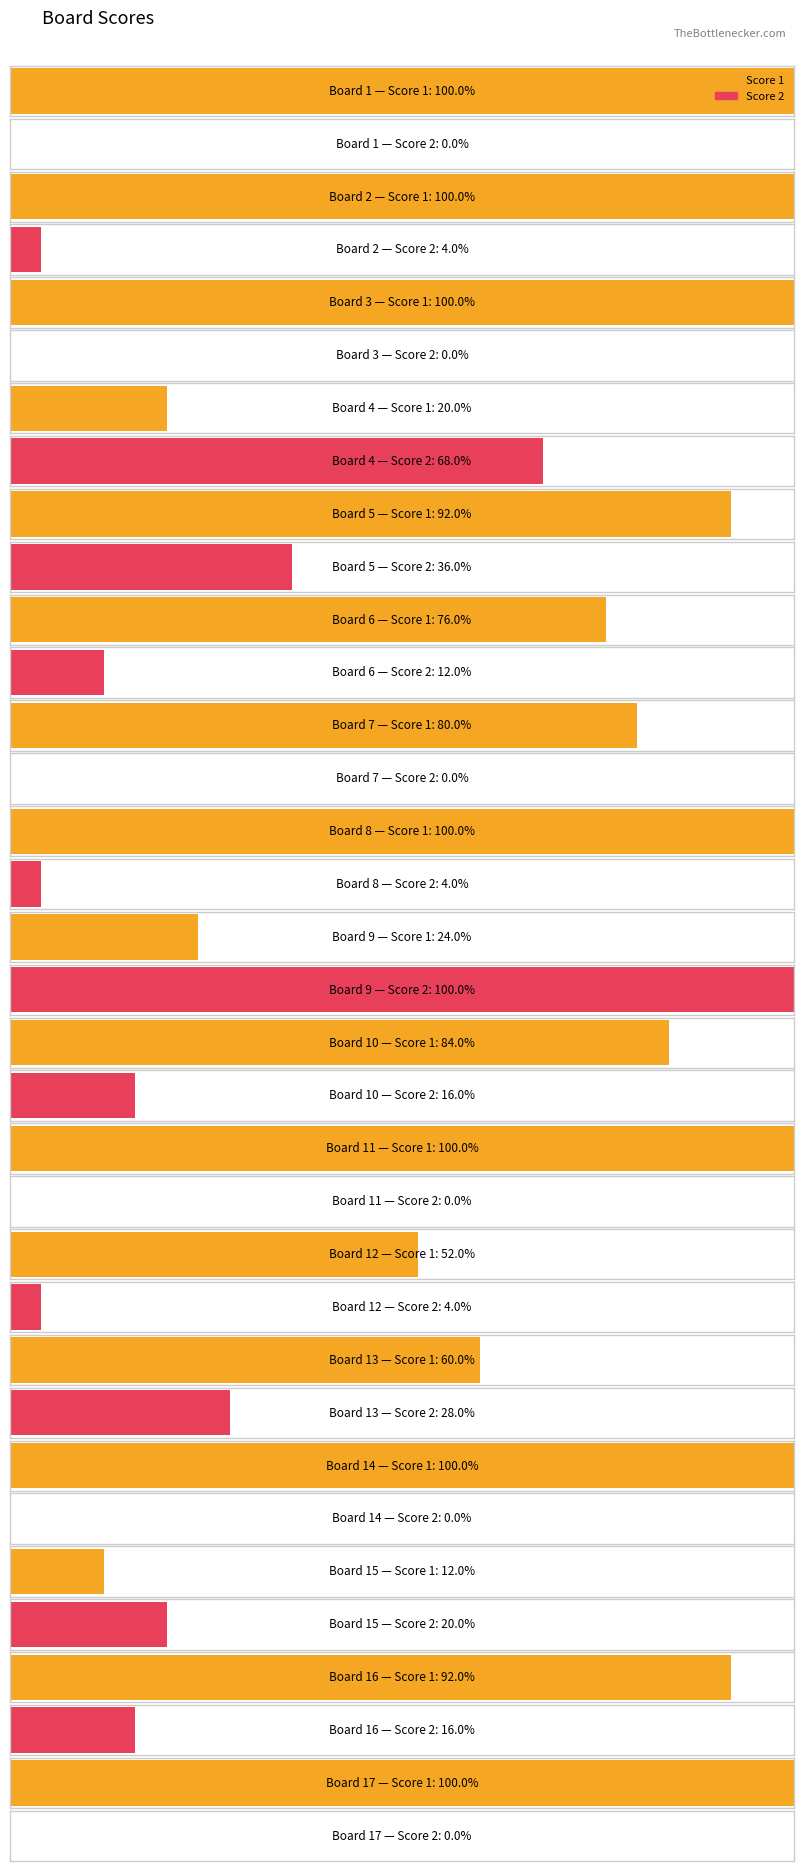

The Score 1 series shows 5 at 7. True or false?

False